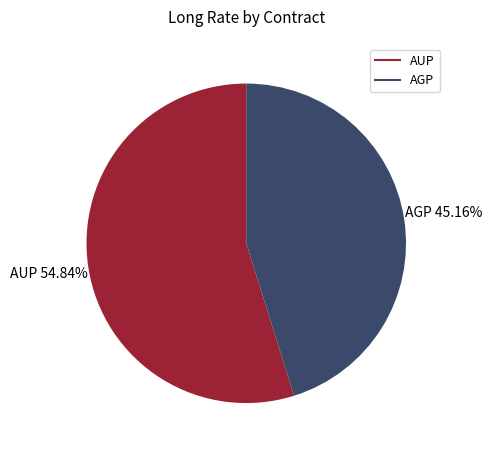

Which slice is the smallest?

AGP